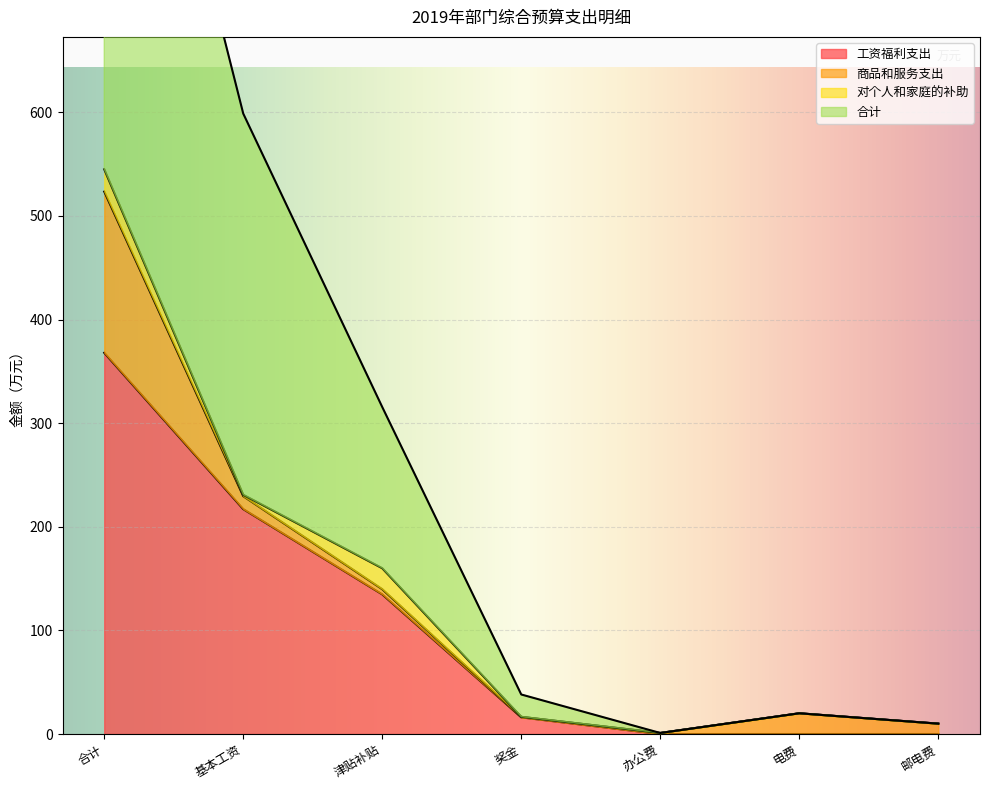

The value of 工资福利支出 at 津贴补贴 is 134.8. True or false?

True